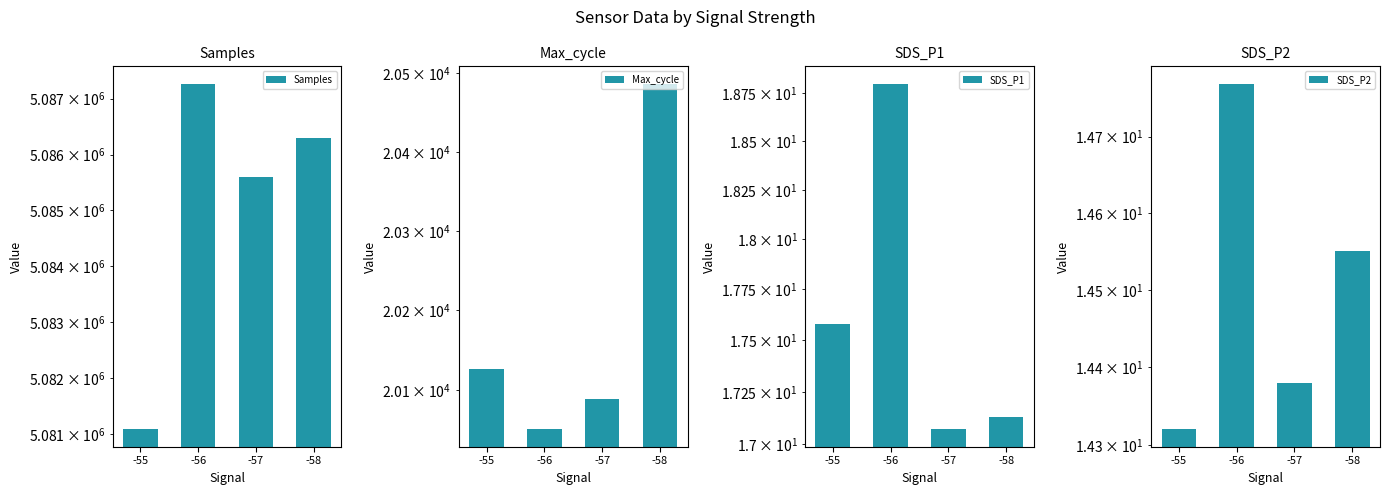

At which category is the sum across all series the highest?

-56